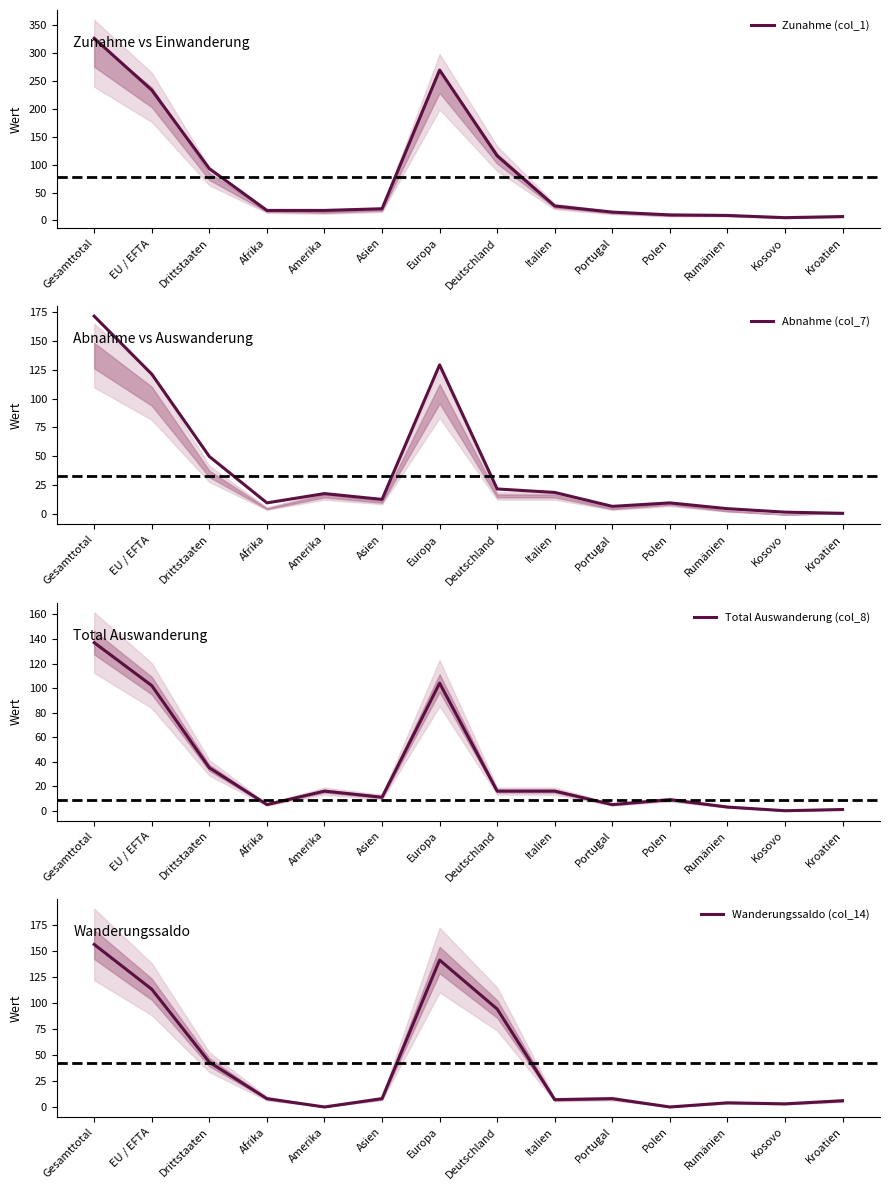

Which series has the largest total across all categories?

Zunahme (col_1)